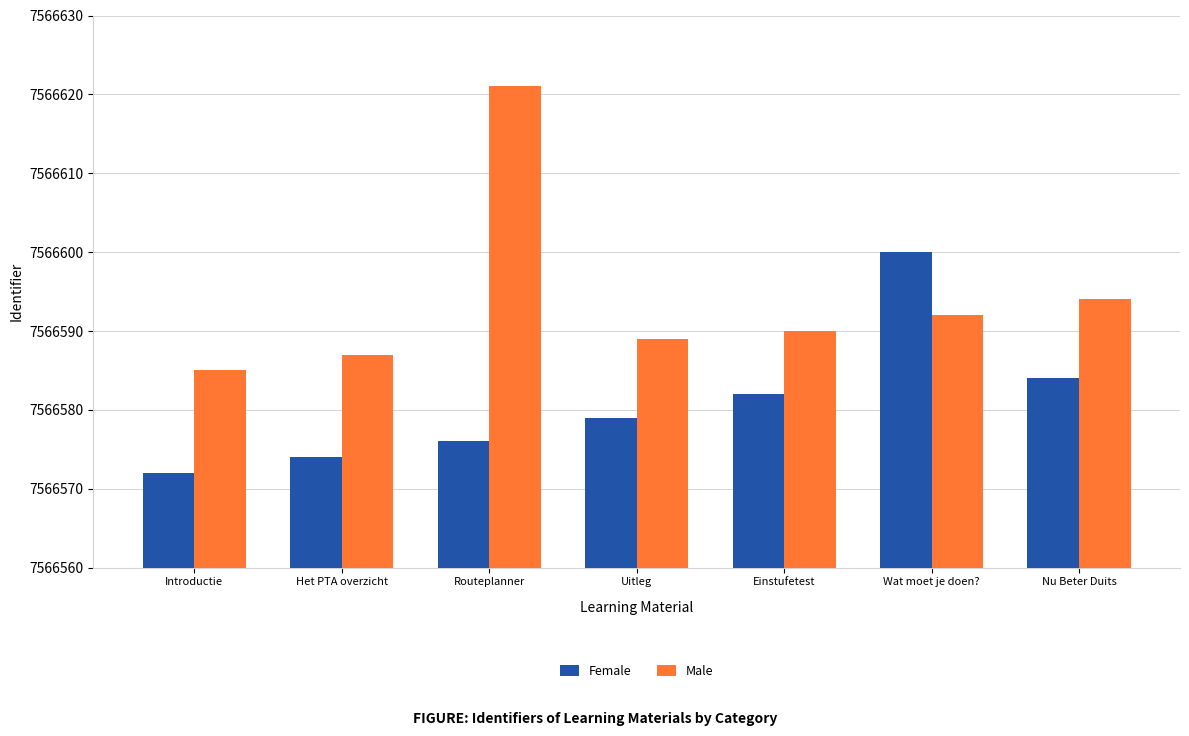

At which label is Female closest to 7566586?

Nu Beter Duits